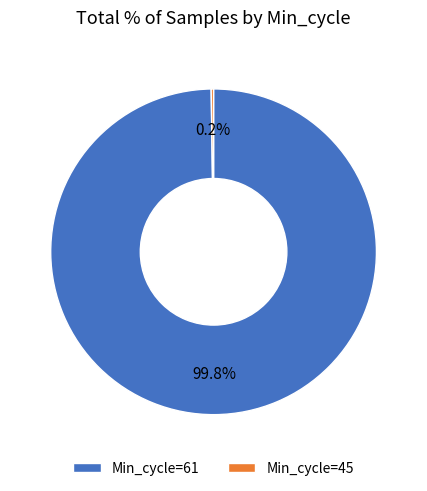

What is the majority slice?

Min_cycle=61